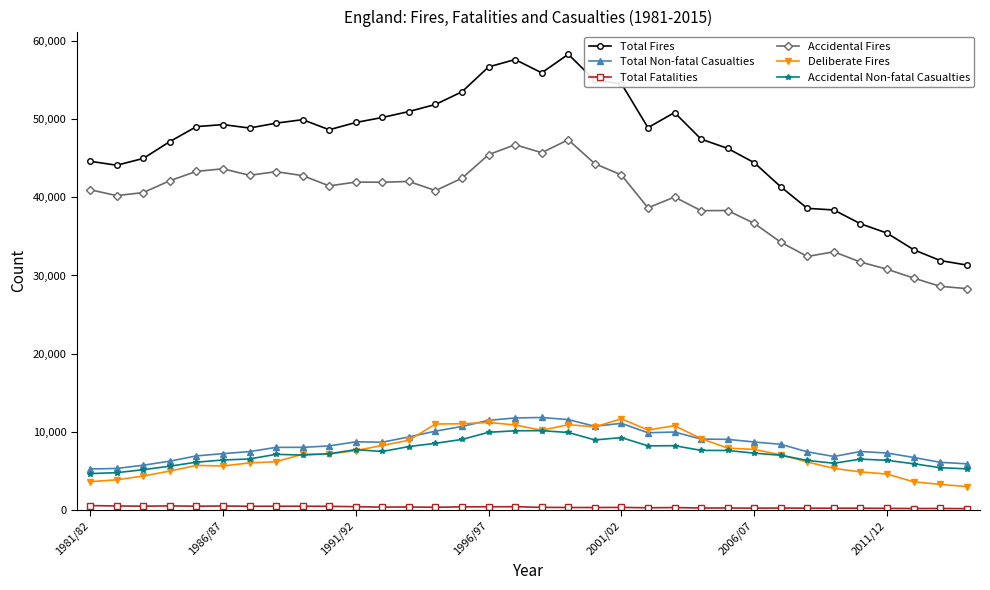

Which series has the largest range (max minus min)?

Total Fires